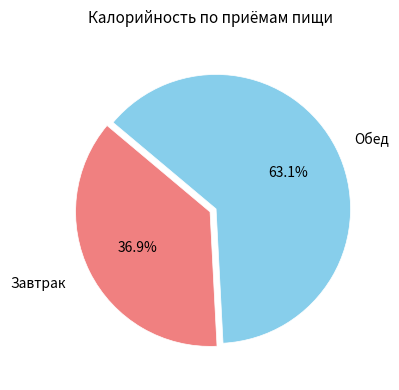

Count the number of slices in the pie.

2